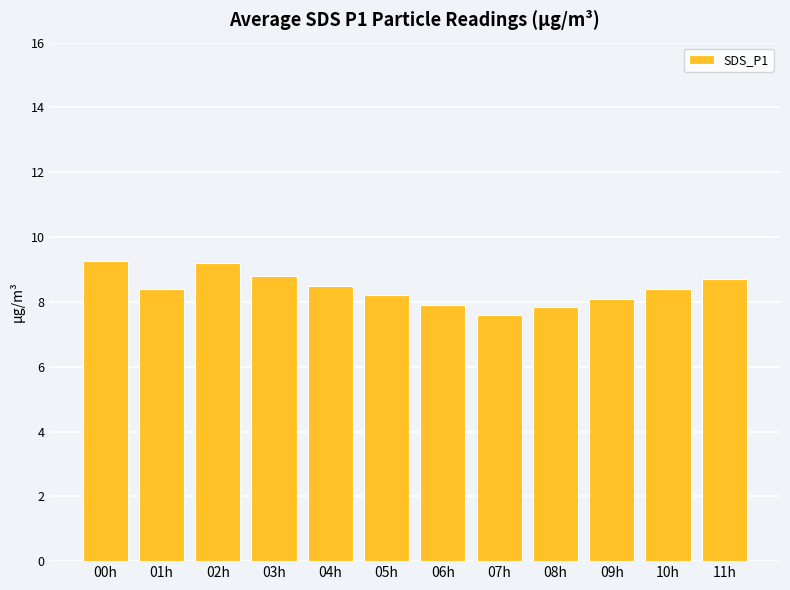

Is it true that the value at 11h is 14.3?

False